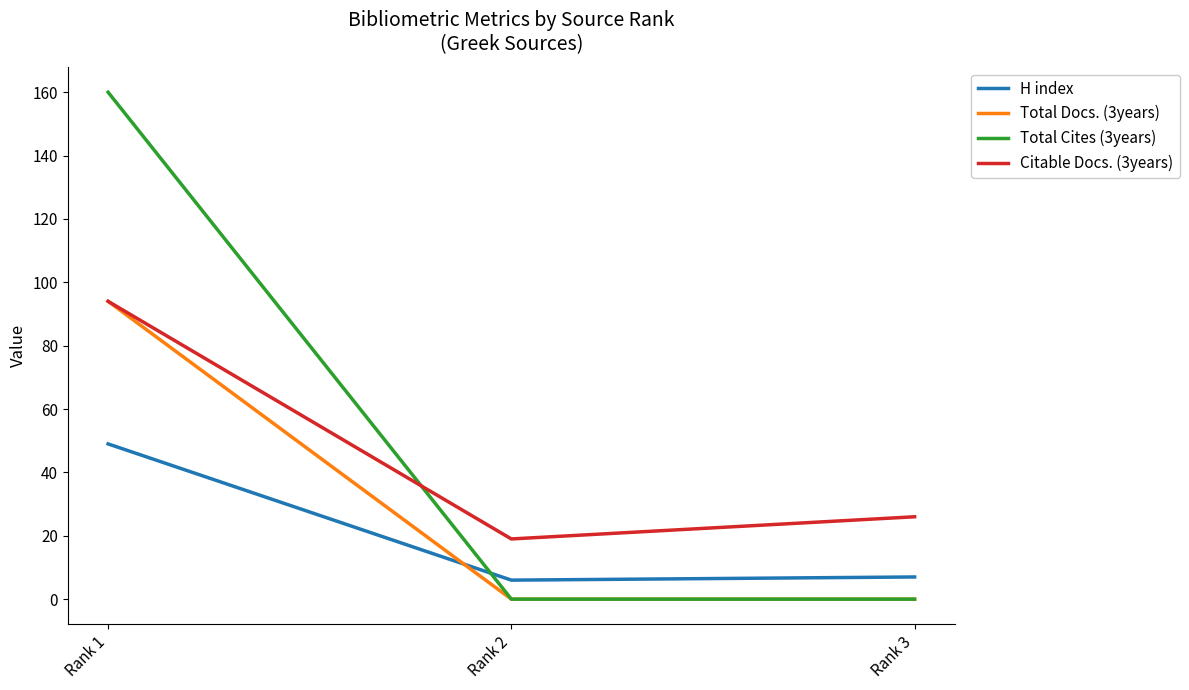

How many series are shown in this chart?

4